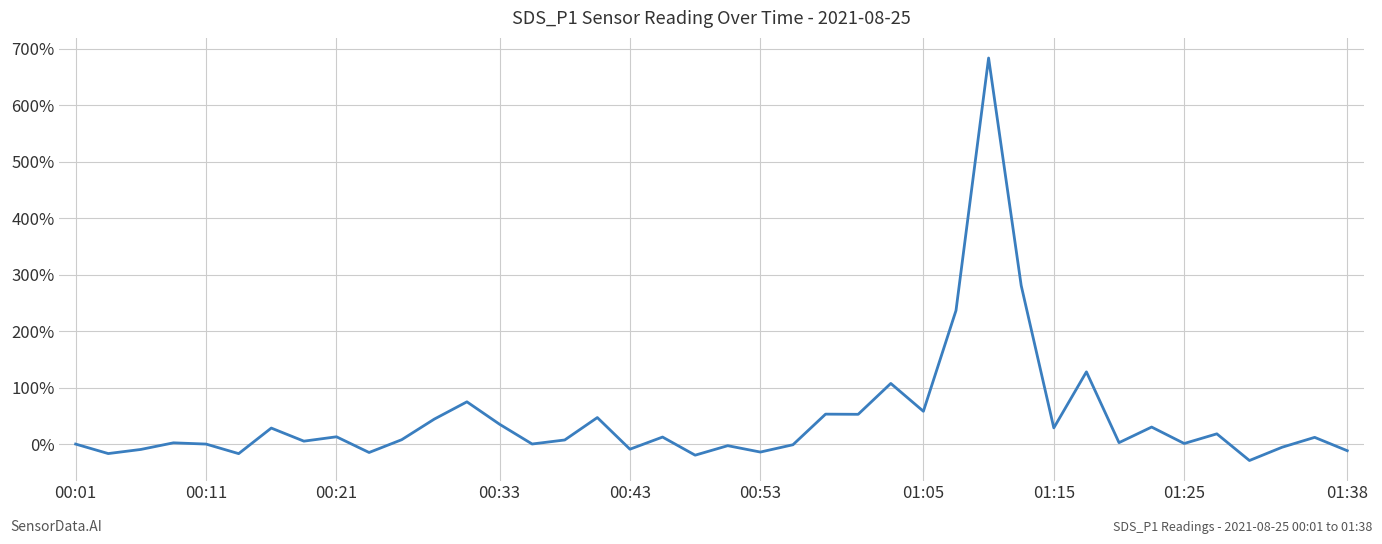

How many values exceed 7?

21